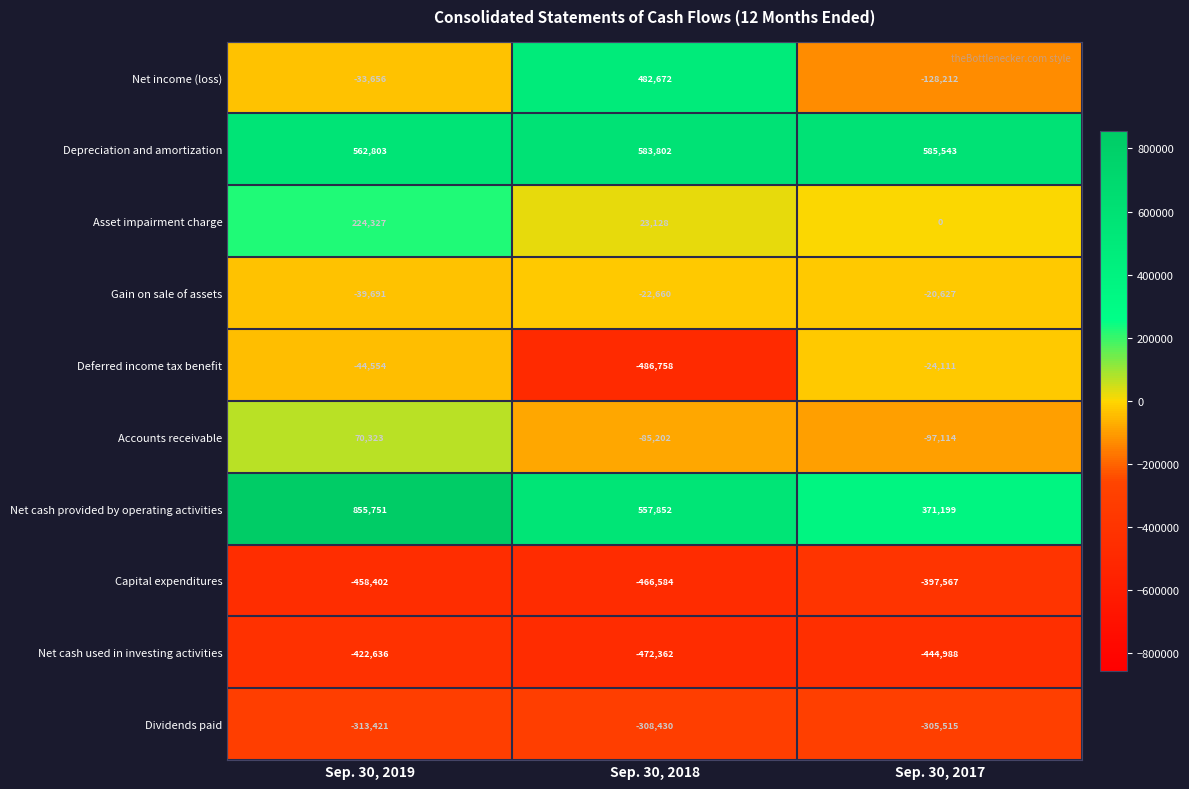

Which series has the largest range (max minus min)?

Net income (loss)